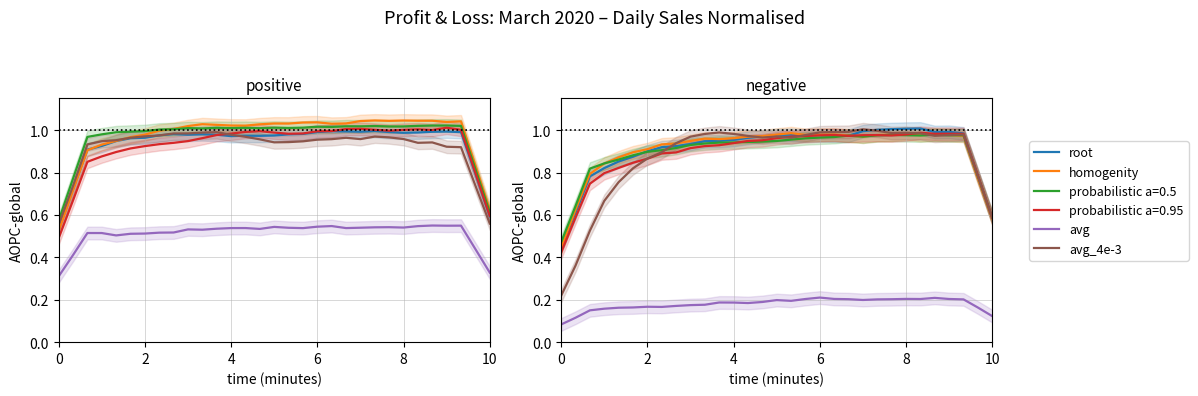

Is the value of avg_4e-3 at 0 greater than the value of root at 8?

No